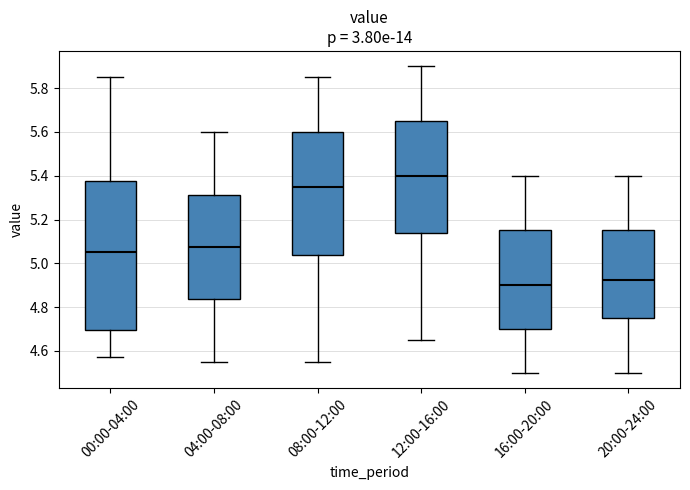

Which box has the highest median line?

12:00-16:00